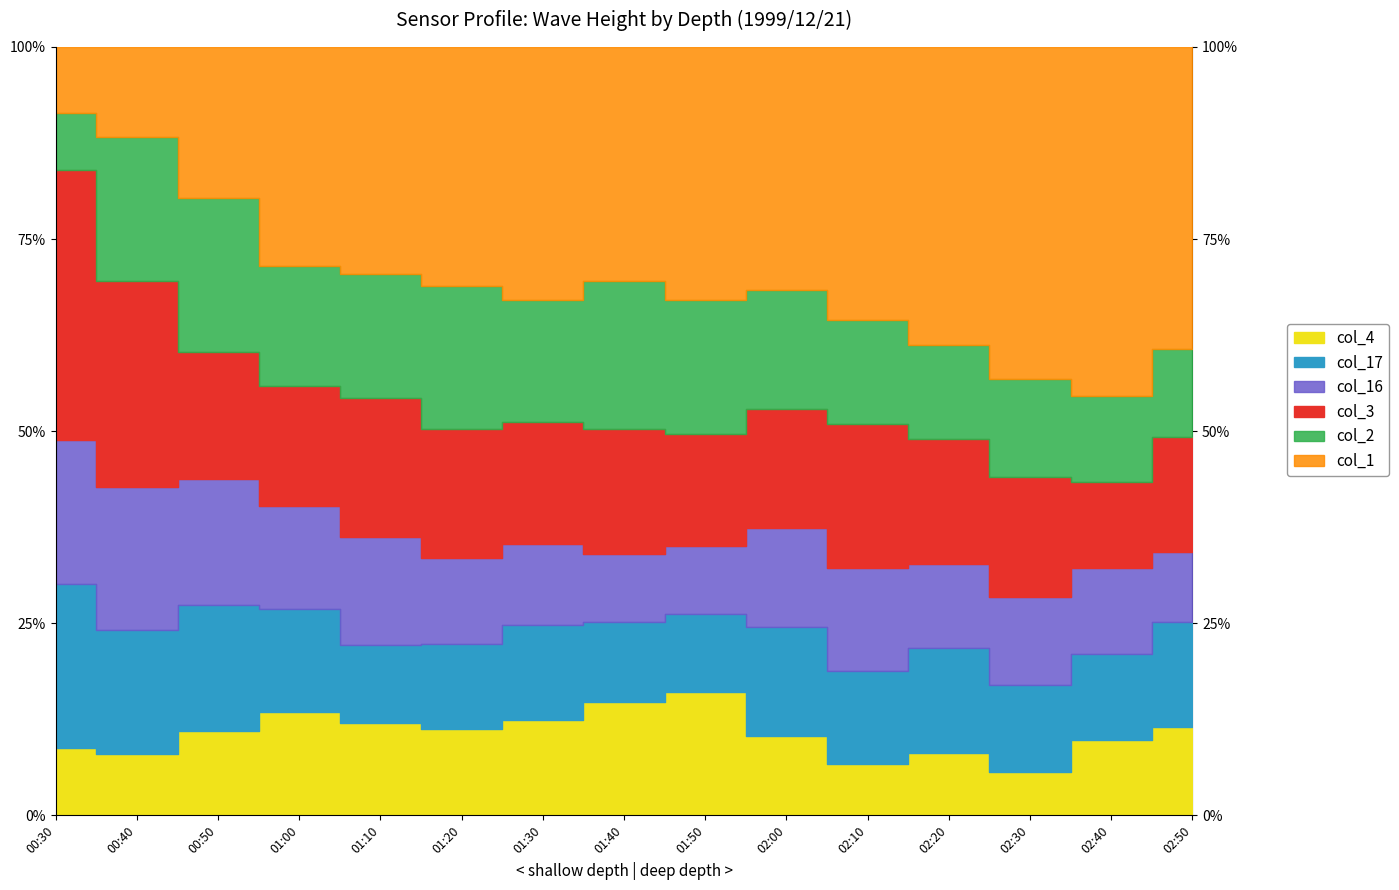

How many col_2 values are between 0 and 1?

10